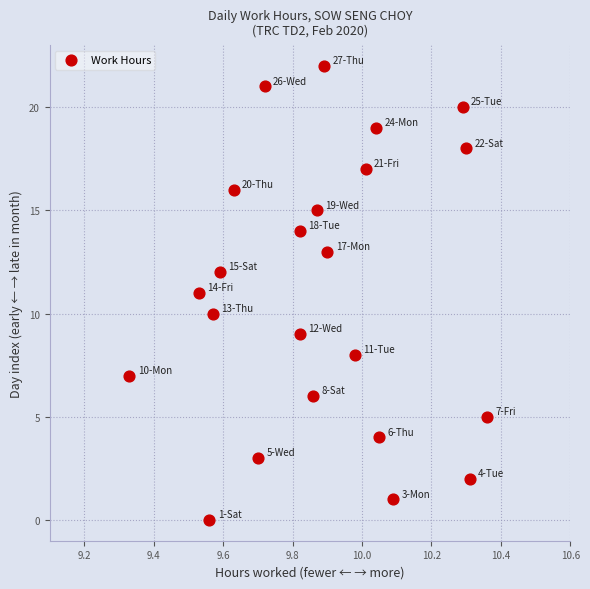

What is the range of Y values (max minus min)?

22